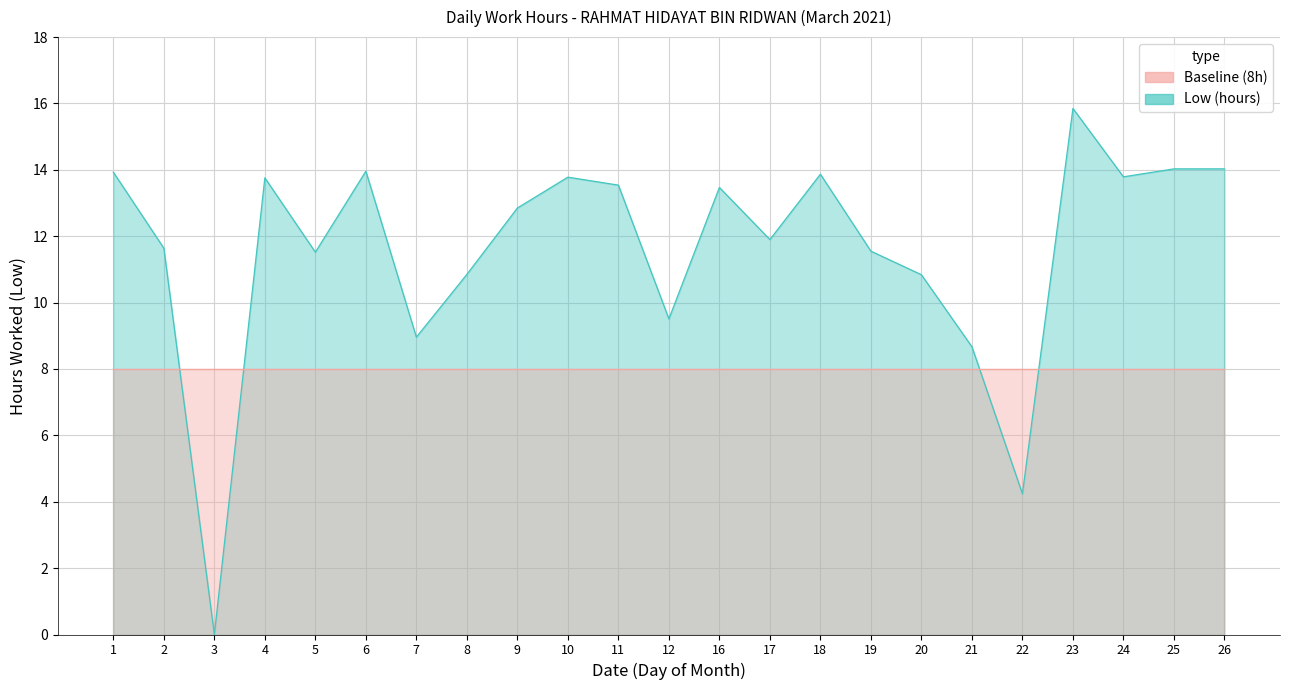

Which has a higher value, 20 or 8?

8